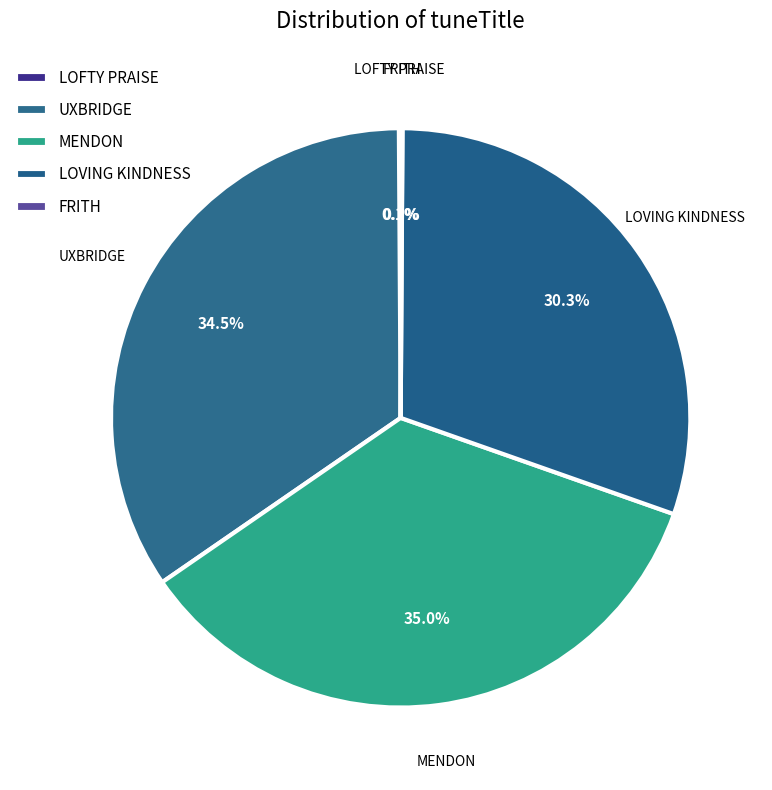

Is there any slice that represents more than half of the pie?

No